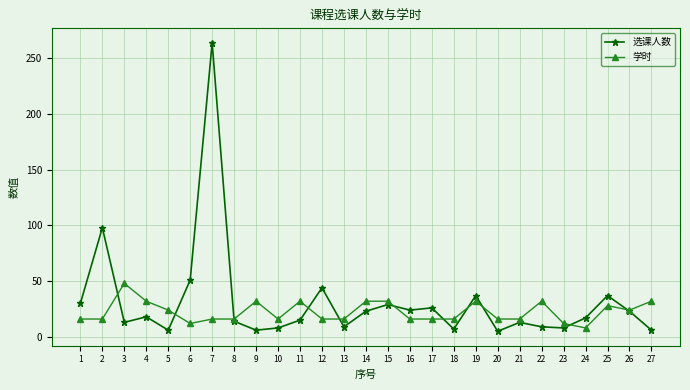

The value of 选课人数 at 17 is 7. True or false?

False